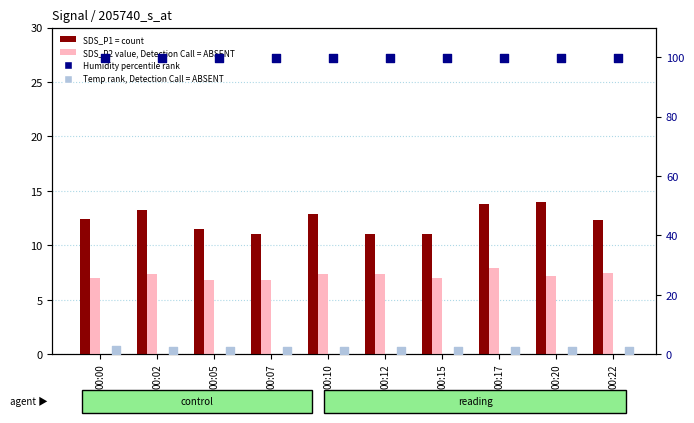

What is the total value across all series at 00:02?

121.7